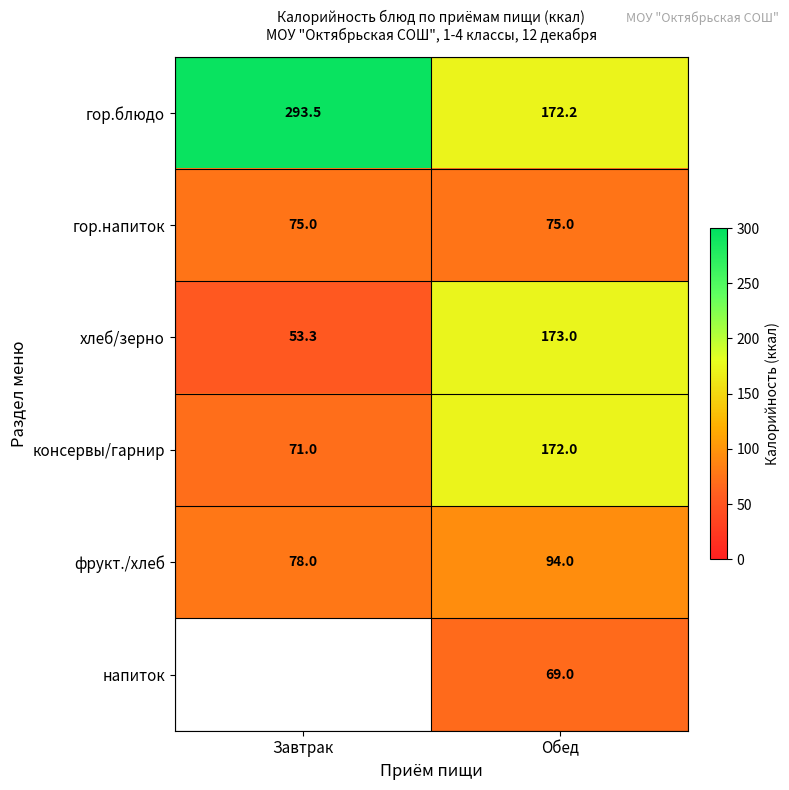

What is the maximum value shown in the chart?

293.5